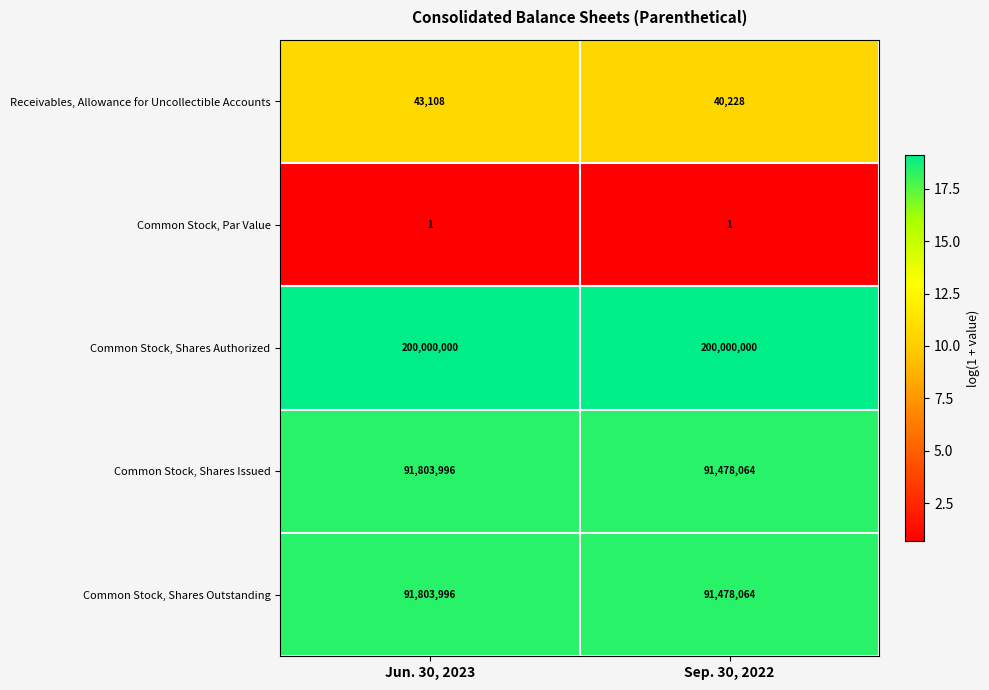

What is the average value of the Common Stock, Shares Issued series?

91641030